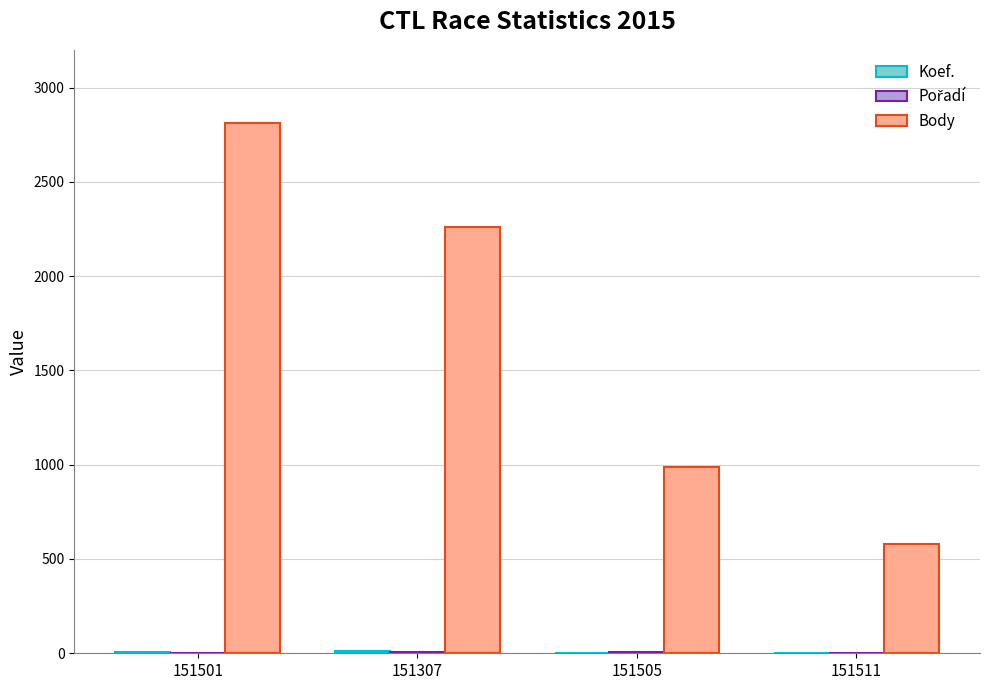

Which label corresponds to the largest value in the chart?

151501